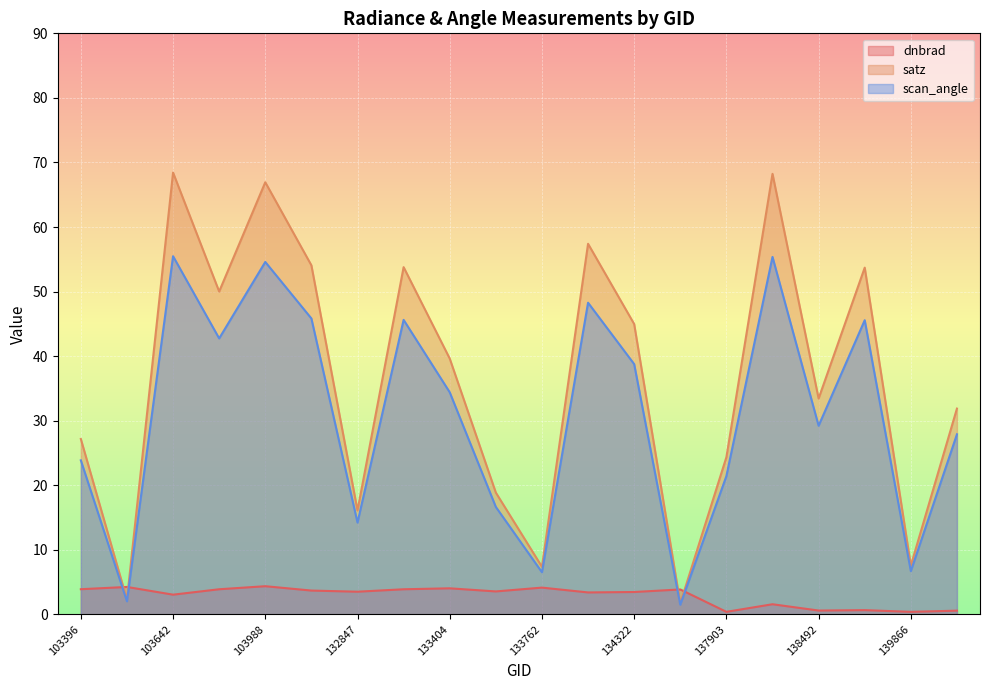

Which has a higher value, 104471 or 140059?

104471